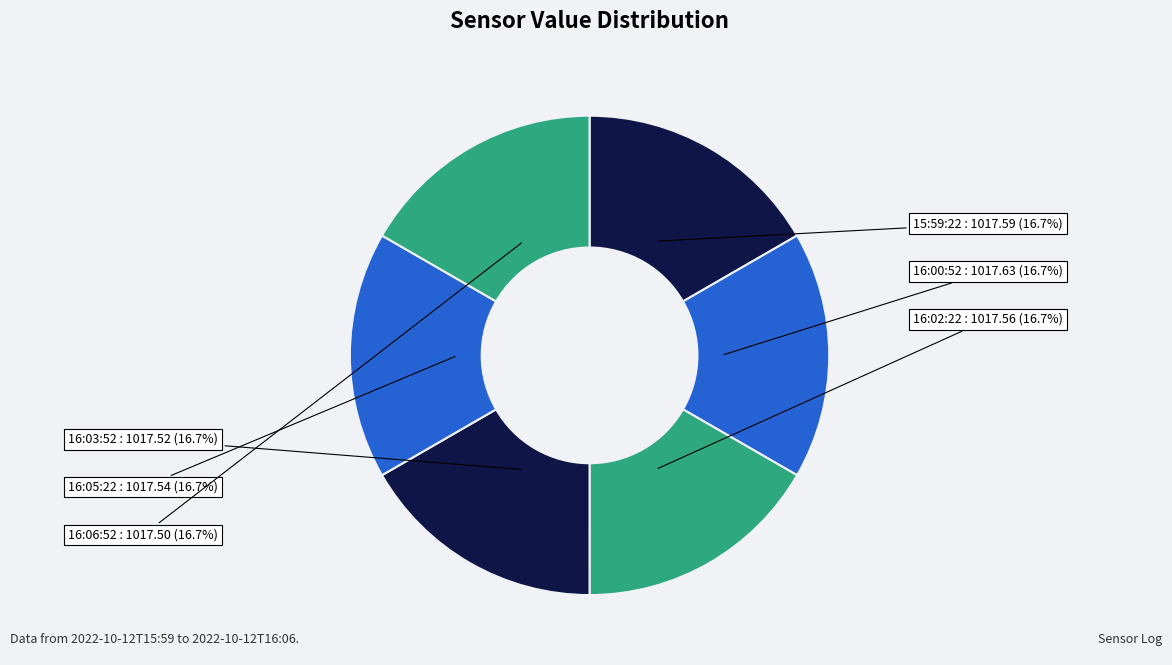

Does any single category account for the majority?

No